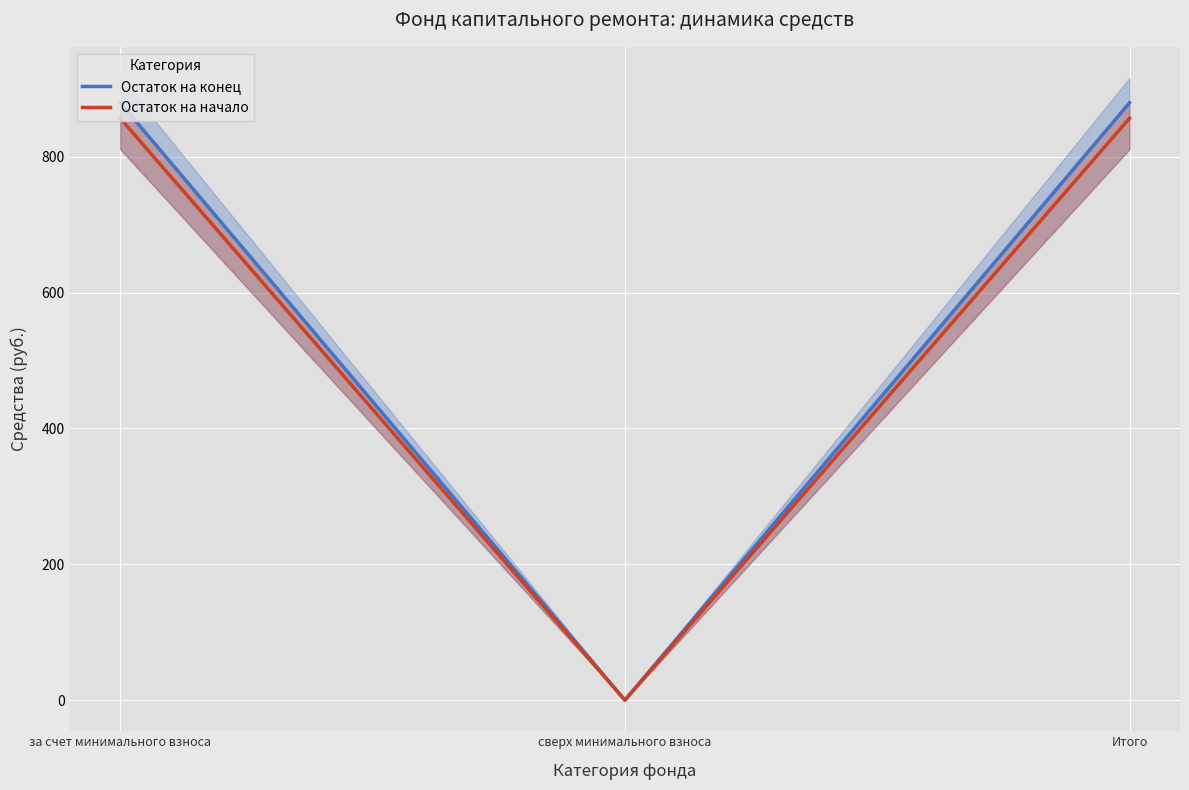

What is the label of the 3rd point from the left?

Итого